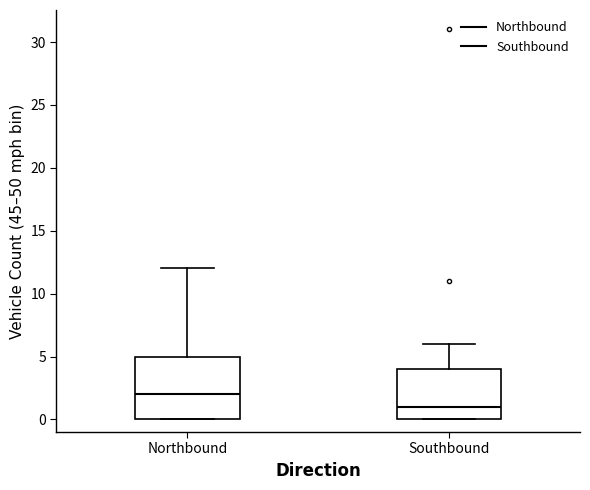

Where does the upper whisker of the box for Northbound end on the y-axis? The values are not printed on the chart, so give them approximately, as read against the axis.

12